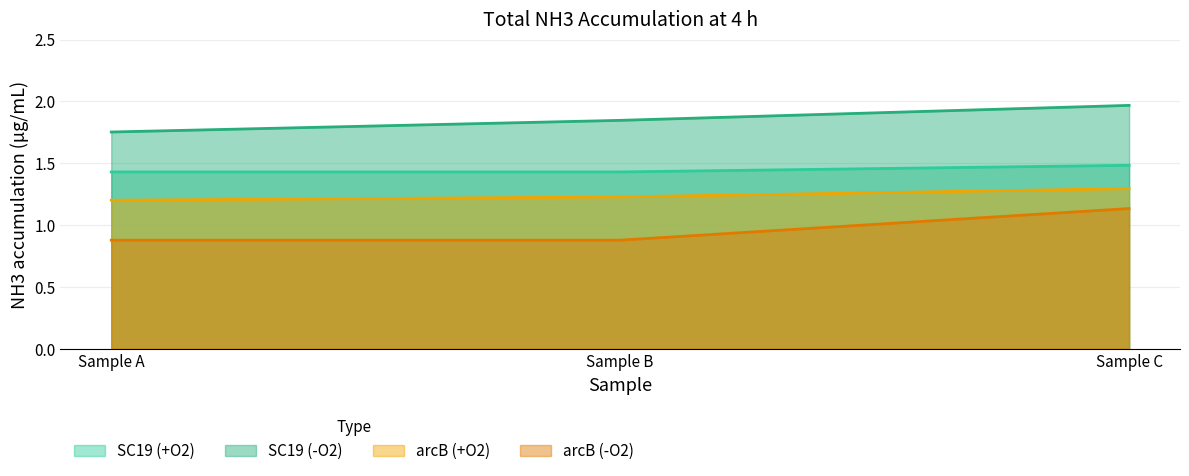

Read the SC19 (+O2) value at Sample C.

1.5